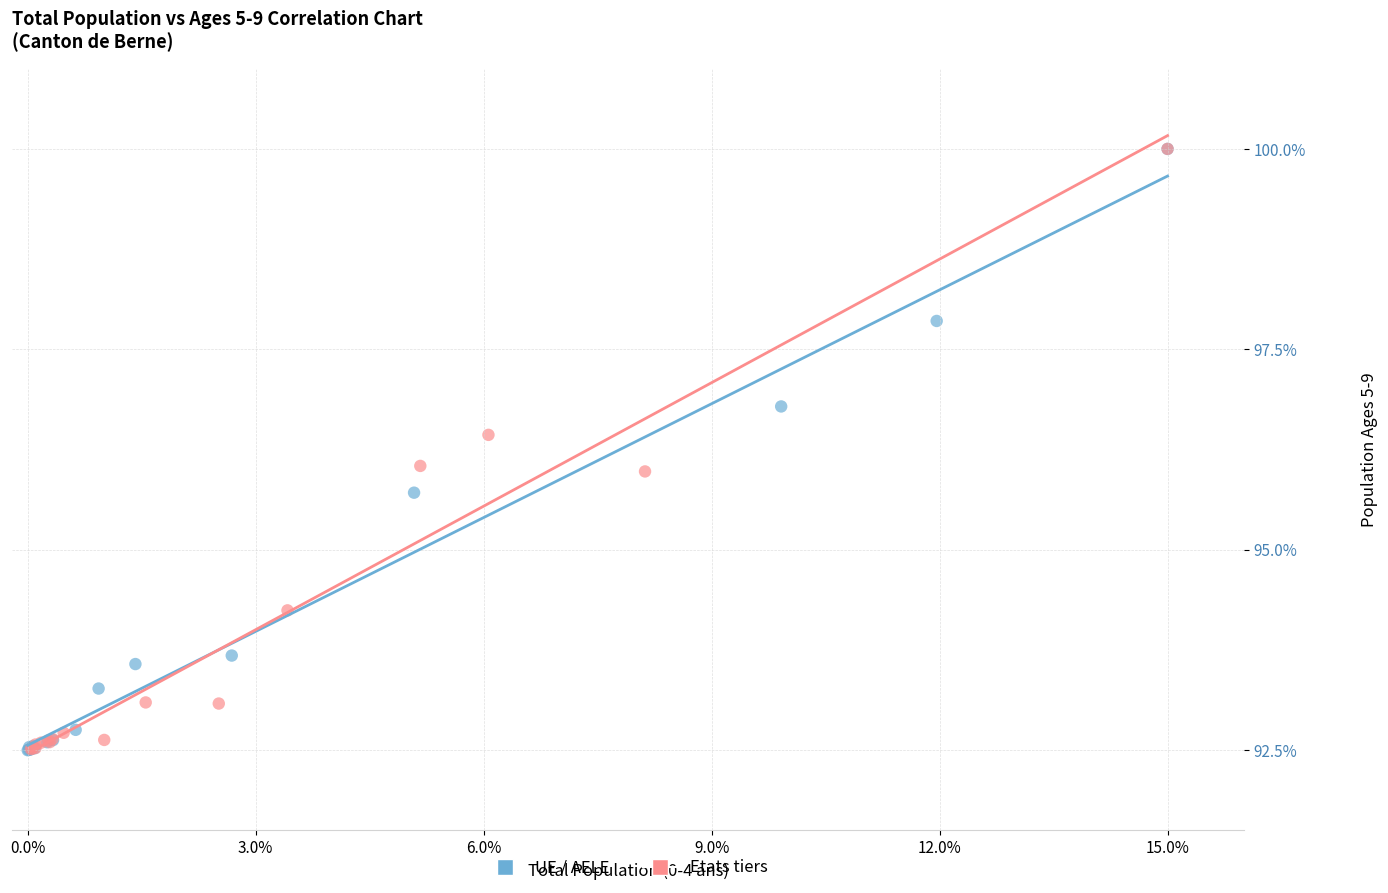

What are all the series names shown in the legend?

UE / AELE, Etats tiers